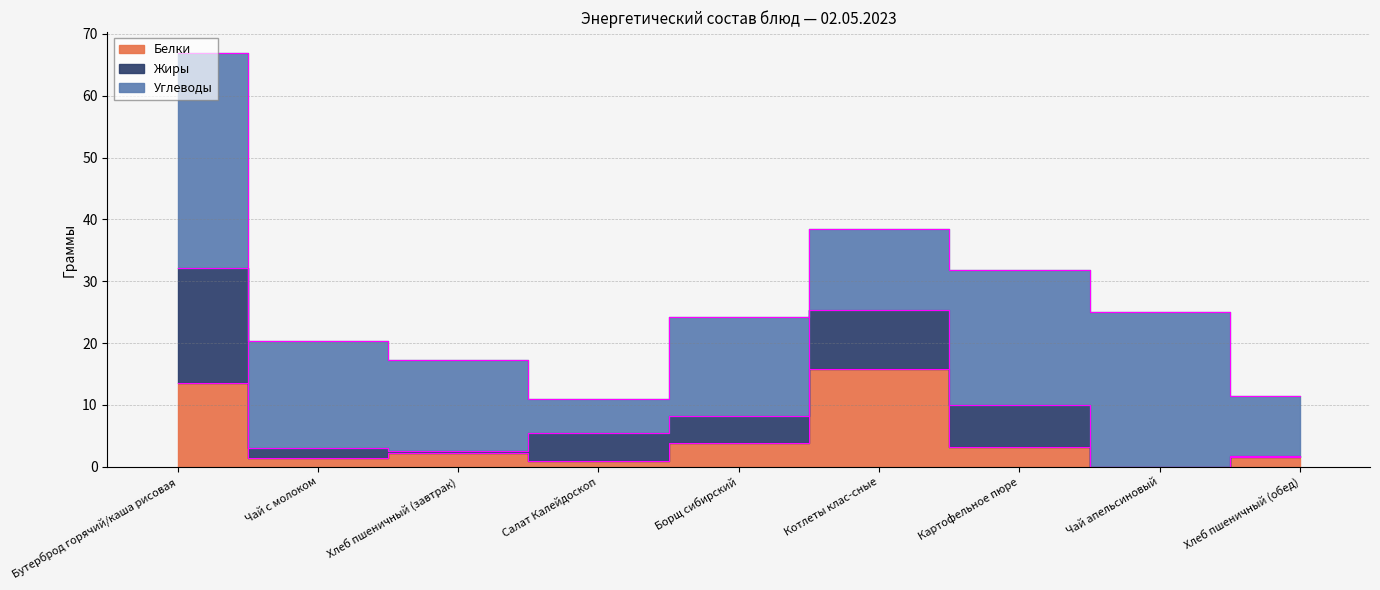

Where does the Жиры series first go above 4?

Бутерброд горячий/каша рисовая